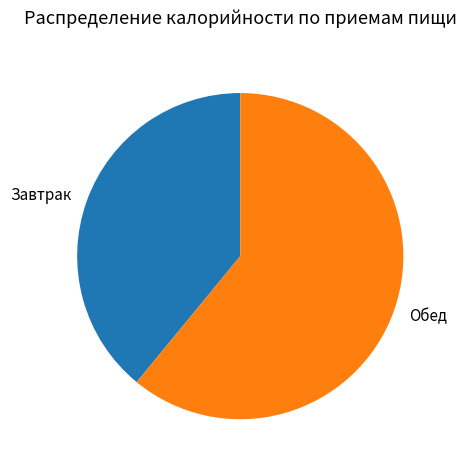

Do Завтрак and Обед together represent more than half of the pie?

Yes